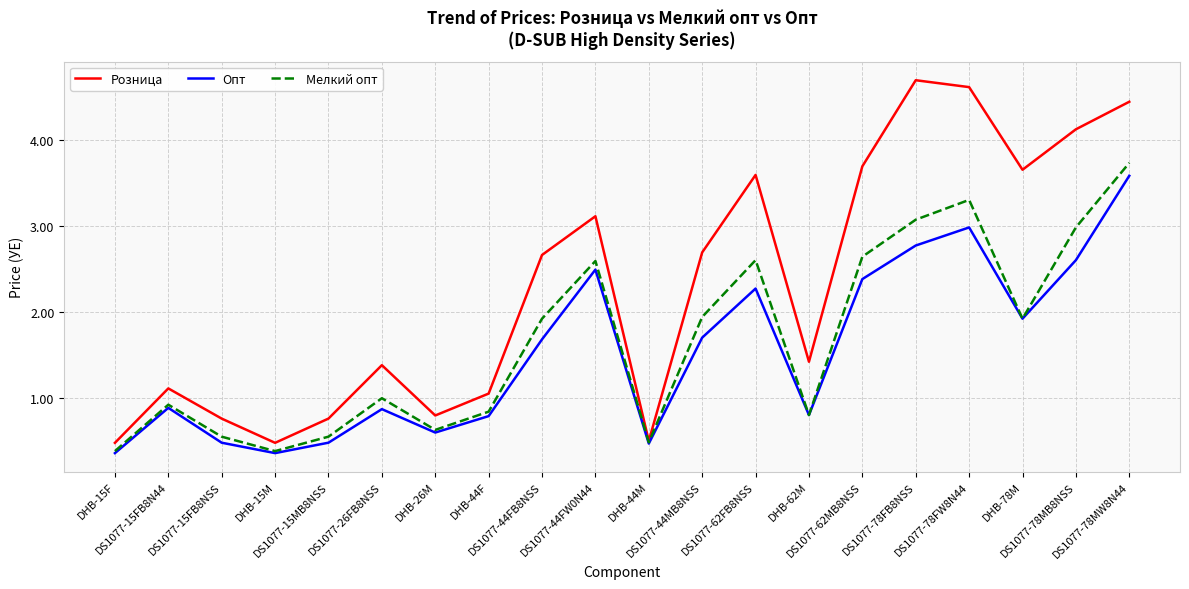

Where is the first local minimum for Опт?

DHB-15M